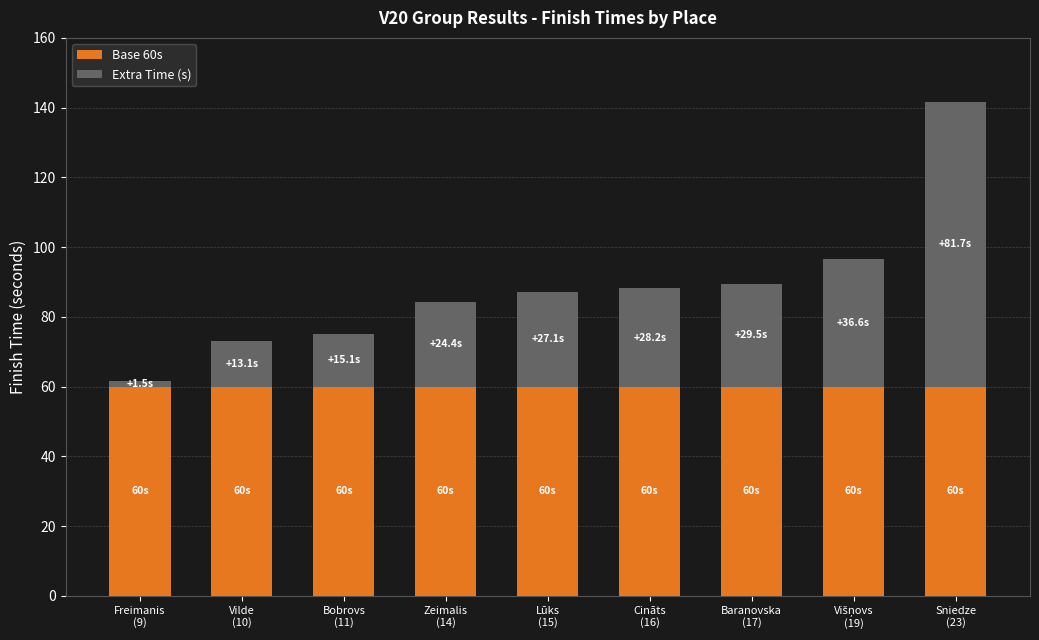

What is the average value of the Base 60s series?

60.0